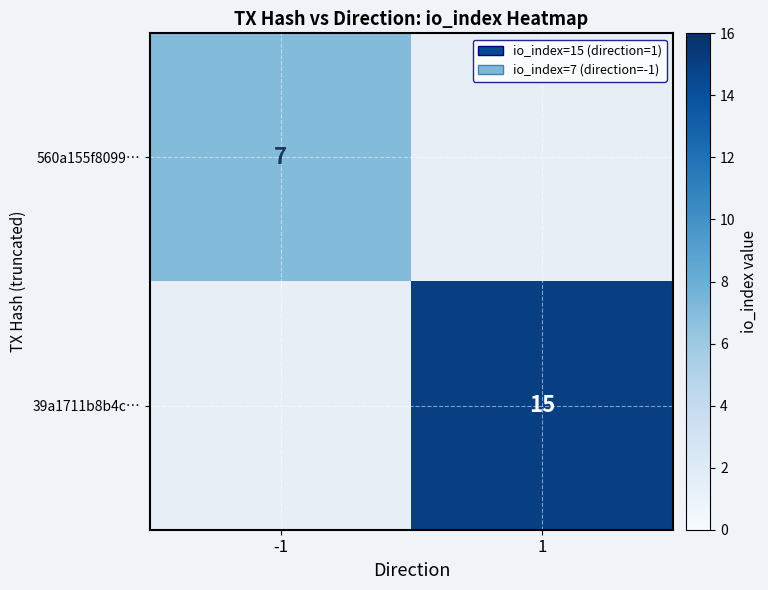

At which category is the sum across all series the highest?

1